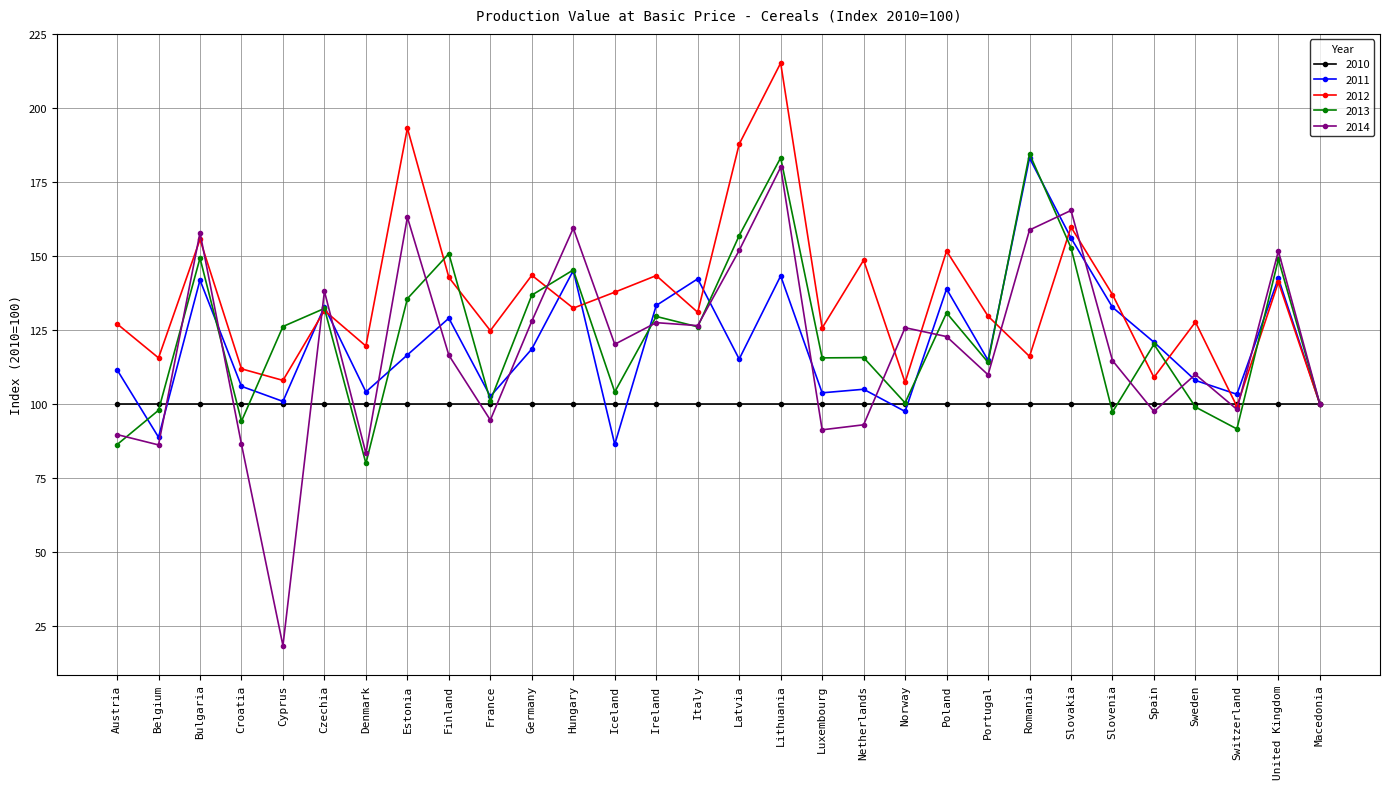

True or false: 2011 has a value of 55.1 at France.

False